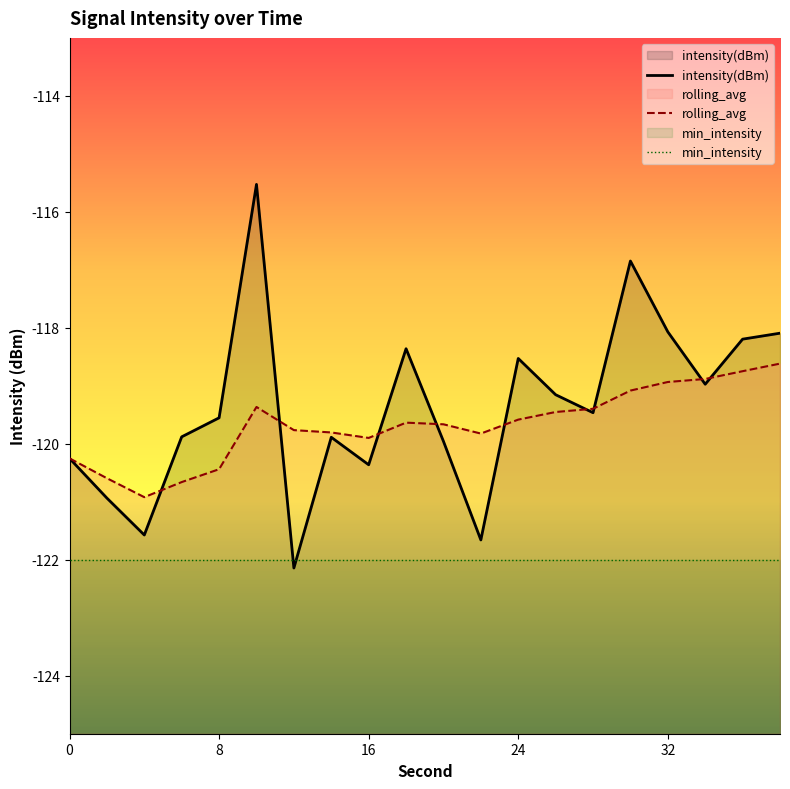

Is it true that intensity(dBm) equals -62.7 at 0?

False